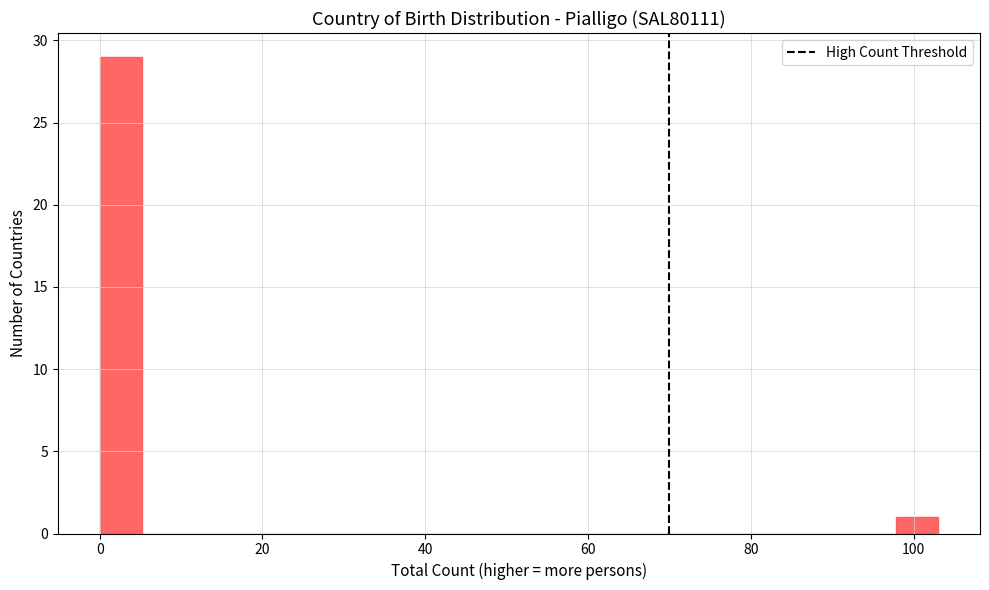

Around what value on the x-axis is the tallest bar? Give the approximate position of its centre, as read against the axis.

2